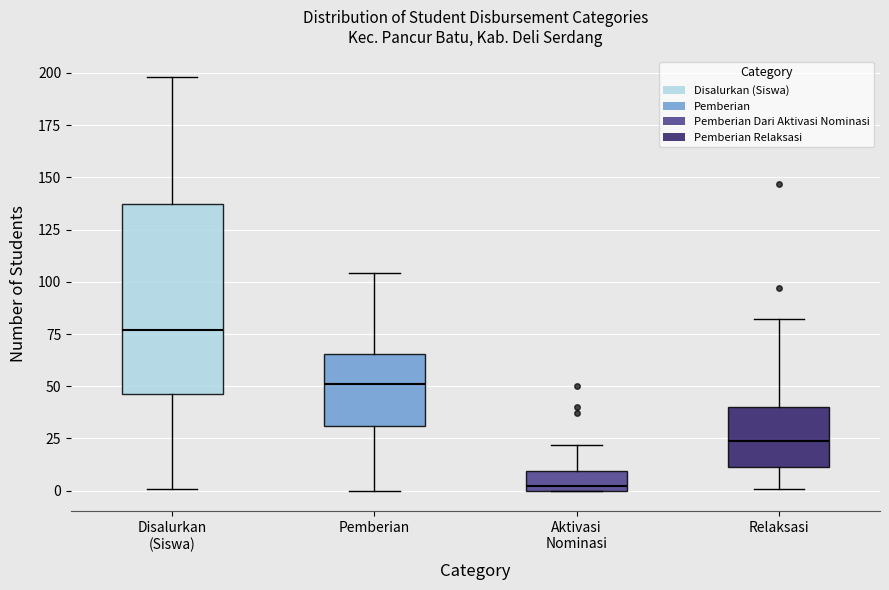

Which box is the tallest, from its lower edge to its upper edge?

Disalurkan (Siswa)